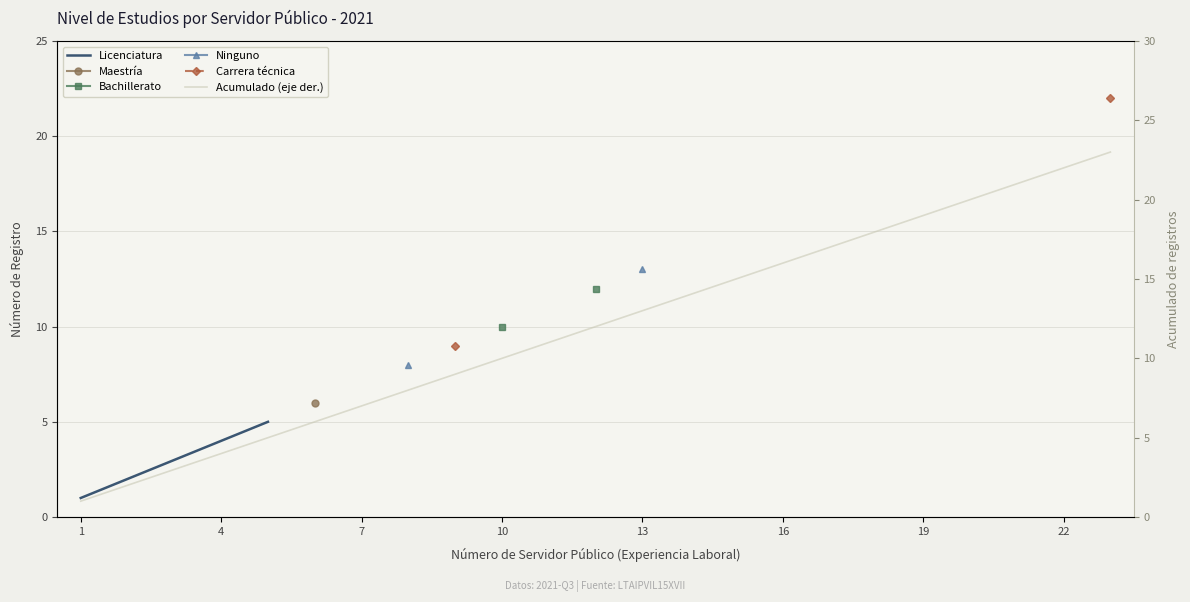

What is the value of the Maestría point at the 6th from the left?

6.0